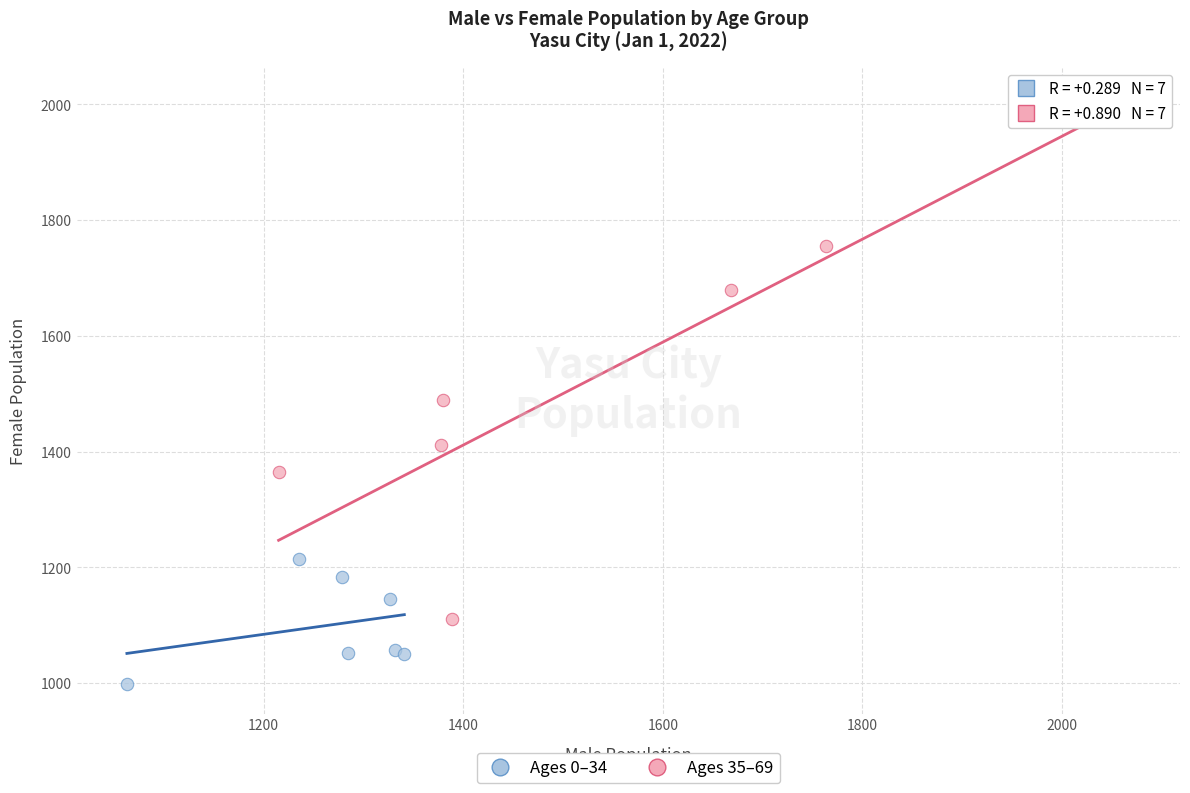

Which series reaches the maximum Y coordinate?

Ages 35–69